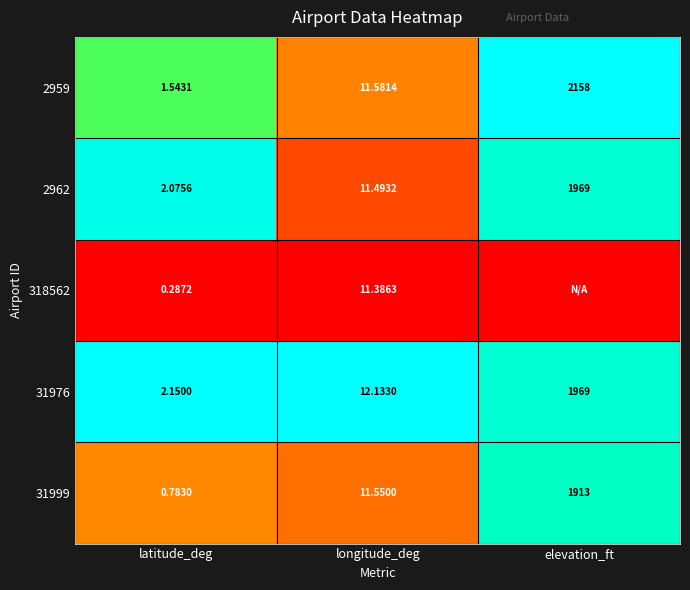

Is the value of 2959 at elevation_ft greater than the value of 2962 at latitude_deg?

Yes